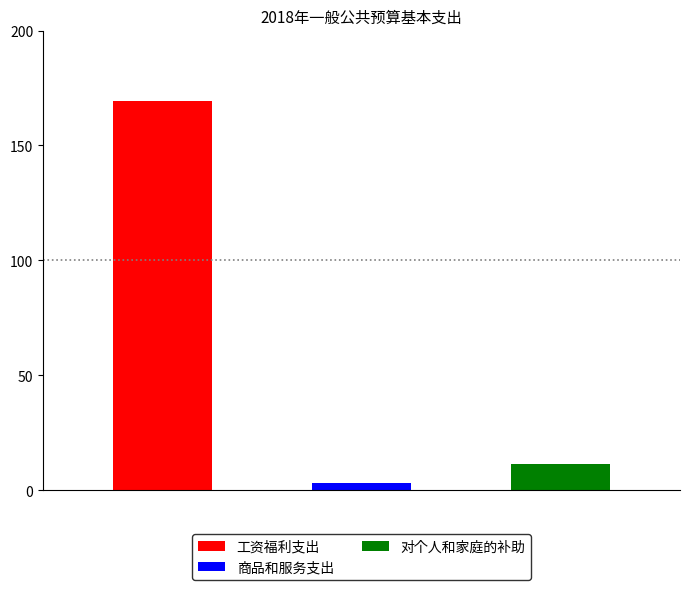

What is the value of the 公用经费 bar at the 2nd from the left?

3.3